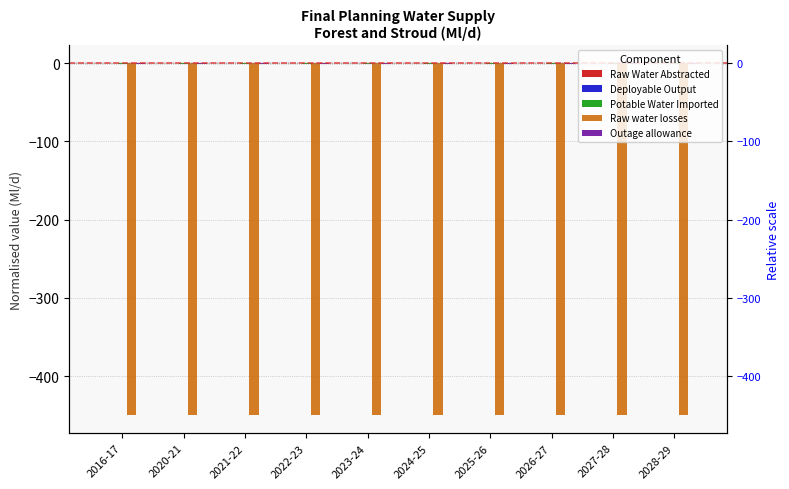

What are all the series names shown in the legend?

Raw Water Abstracted, Deployable Output, Potable Water Imported, Raw water losses, Outage allowance